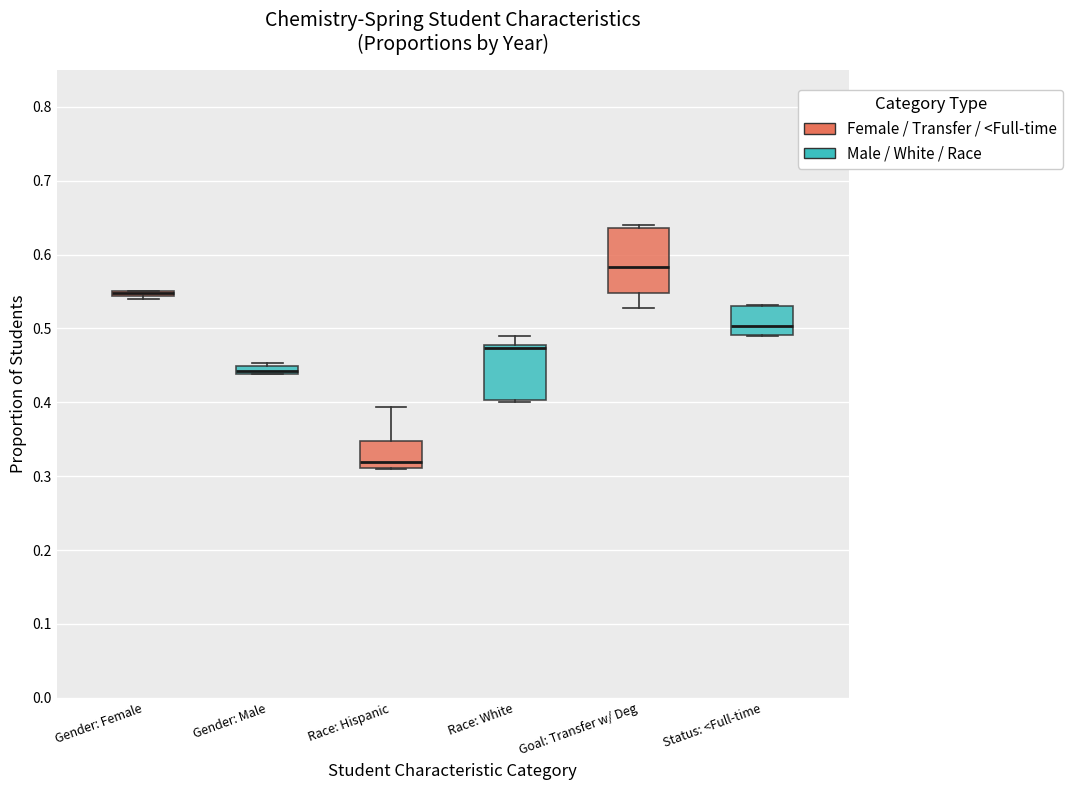

Which box is the tallest, from its lower edge to its upper edge?

Goal: Transfer w/ Deg